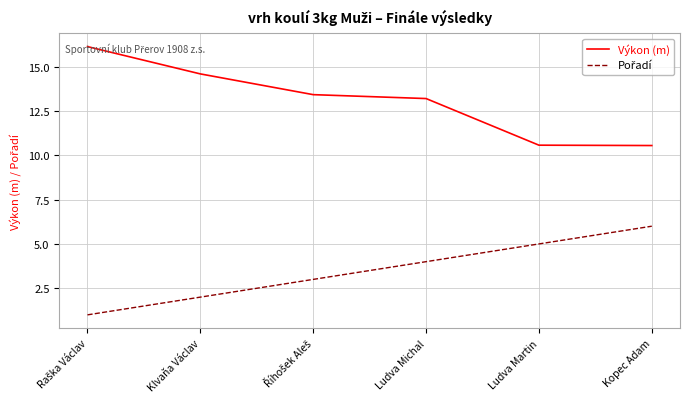

What position from the right is Ludva Martin?

2